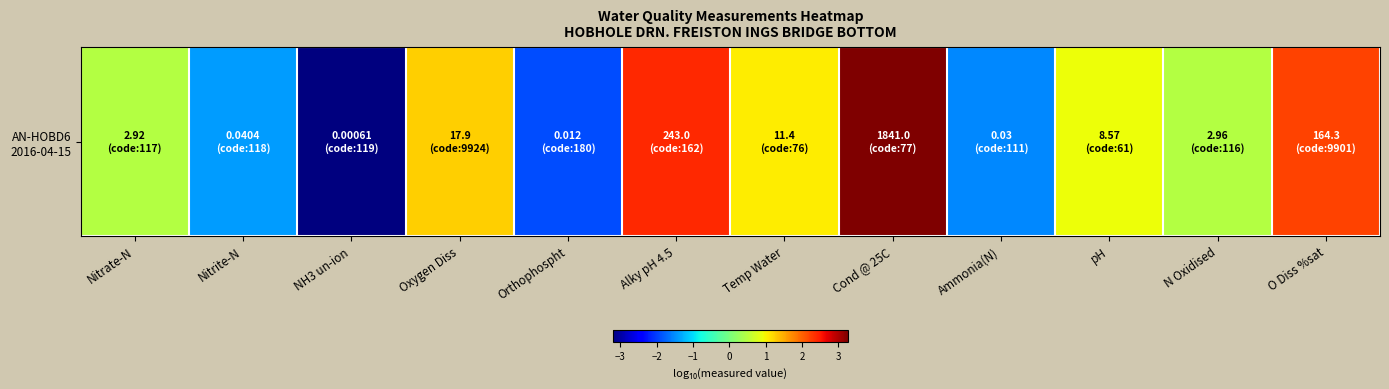

What is the ratio of the value at Cond @ 25C to the value at Alky pH 4.5?

1.4